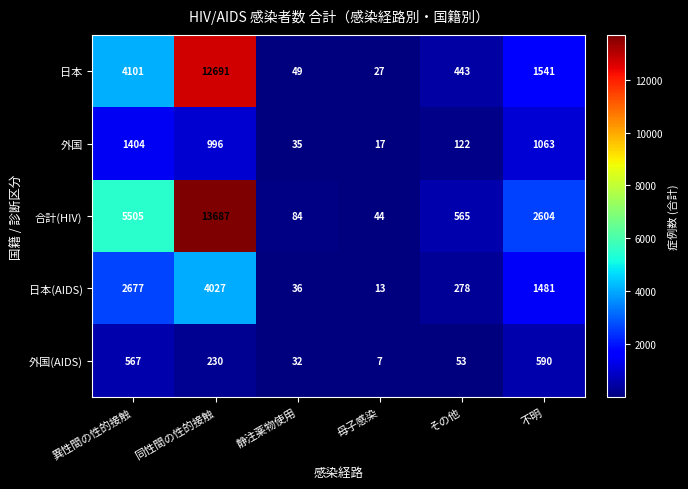

The 日本 series shows 12691 at 同性間の性的接触. True or false?

True